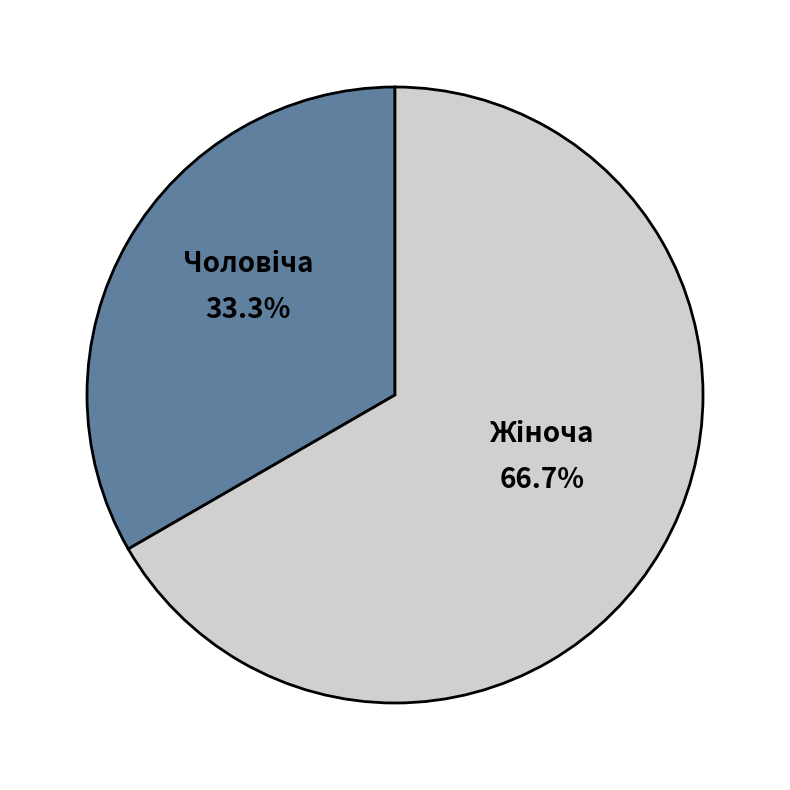

Is there any slice that represents more than half of the pie?

Yes